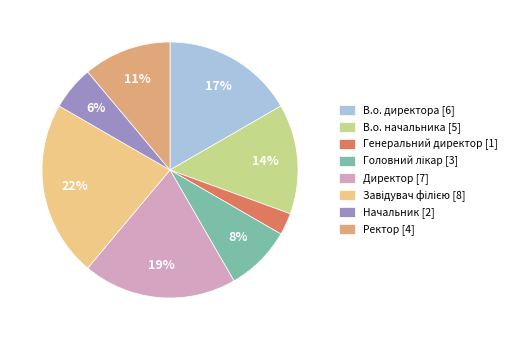

True or false: Завідувач філією accounts for 15% of the total.

False